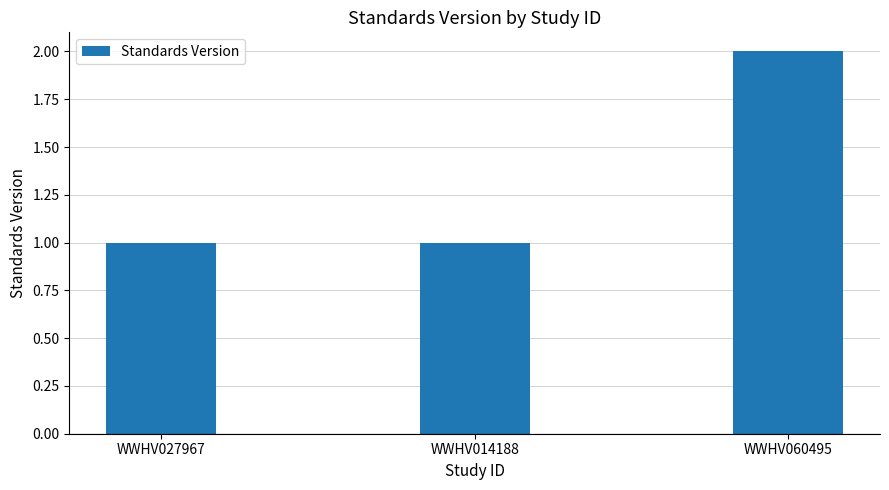

Reading left to right, what are all the values shown in this chart?

WWHV027967=1	WWHV014188=1	WWHV060495=2